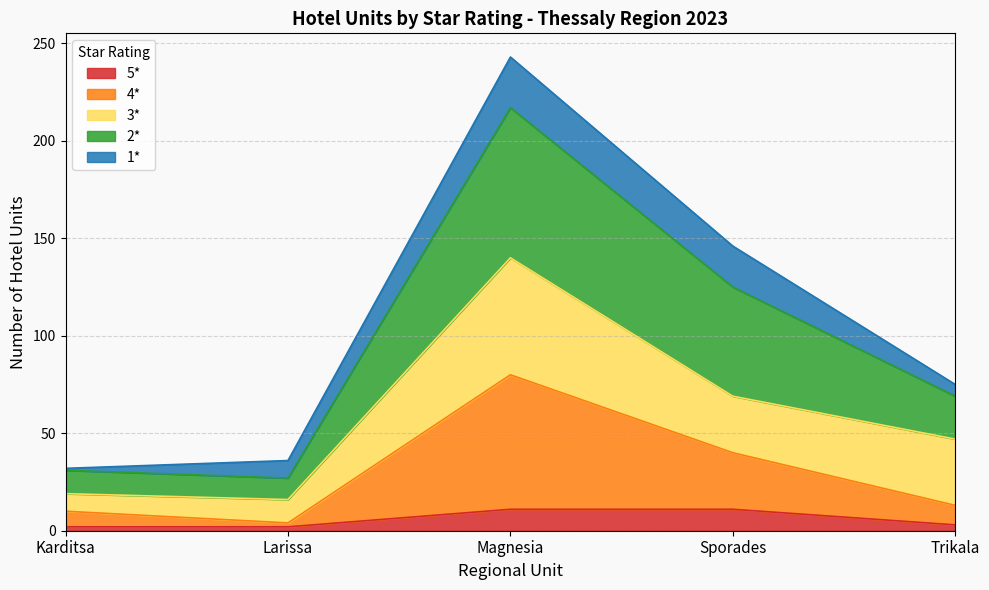

At which category is the sum across all series the highest?

Magnesia